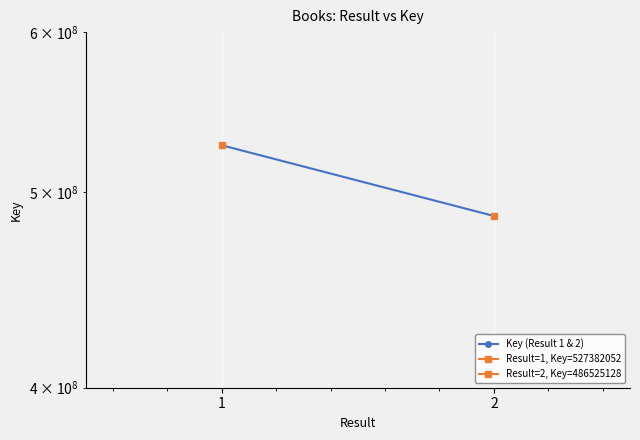

How many series are shown in this chart?

1